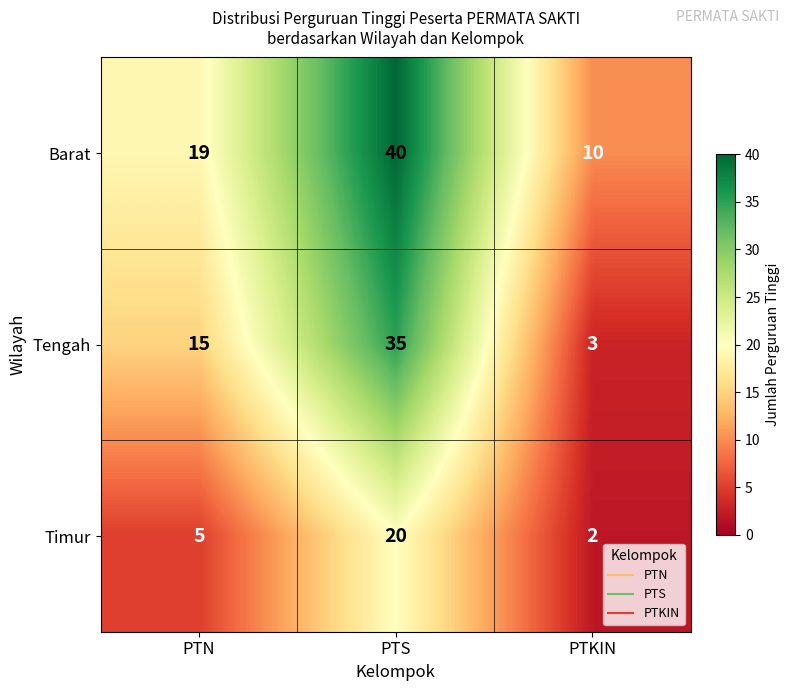

Which series has the largest total across all categories?

Barat